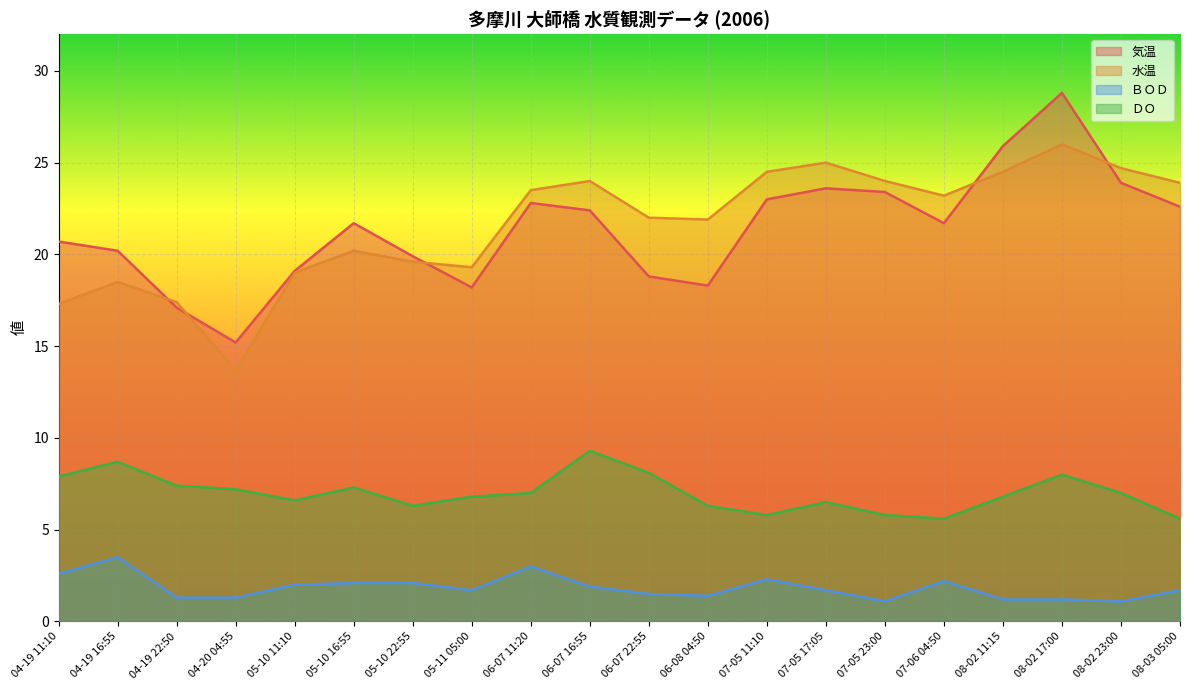

What is the smallest value displayed?

1.1